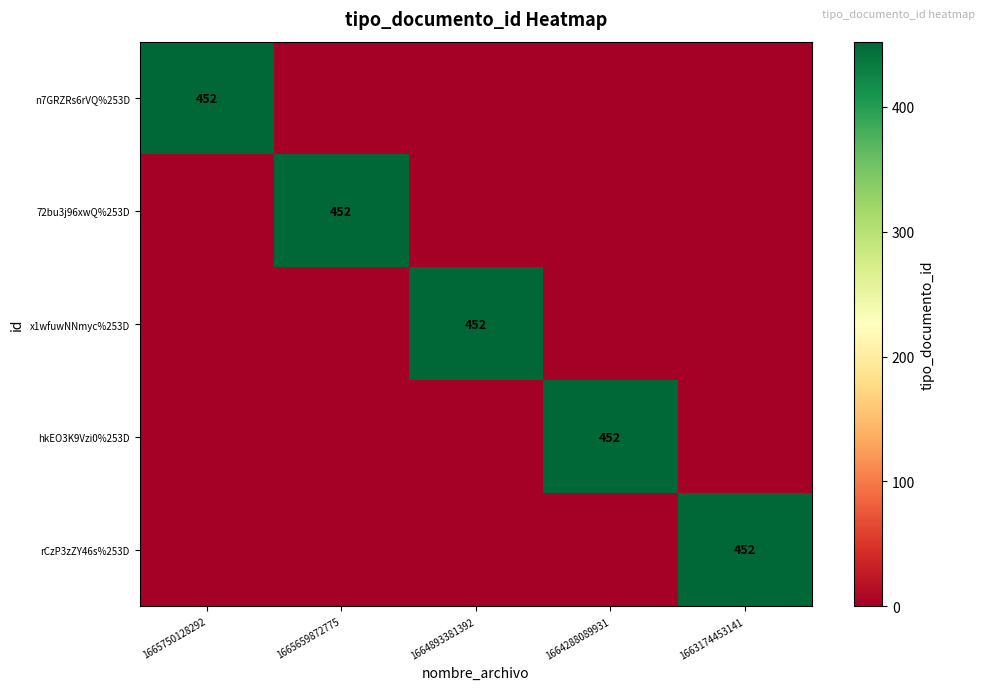

True or false: rCzP3zZY46s%253D has a value of 755 at 1663174453141.

False